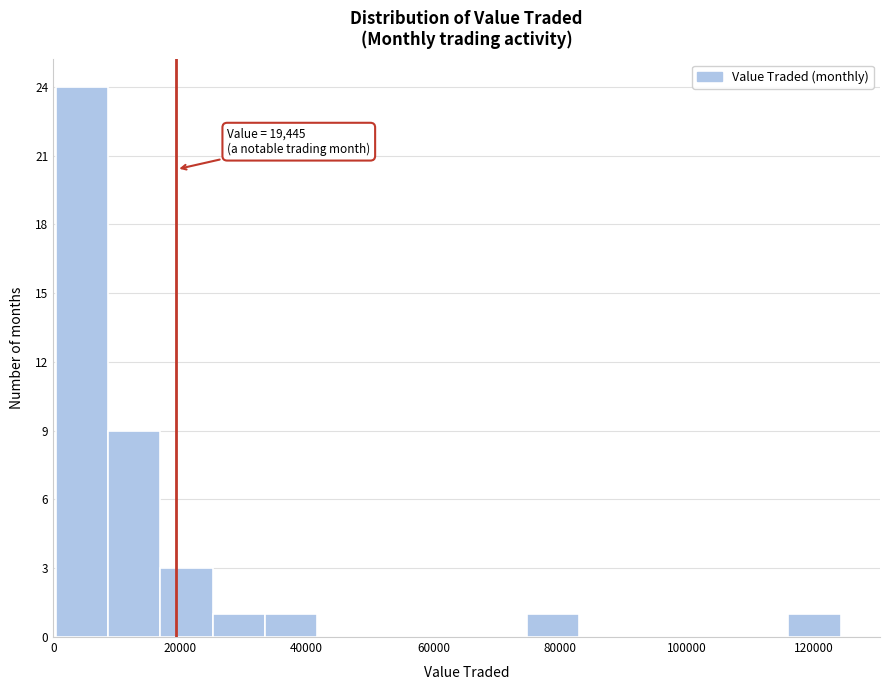

Which range on the x-axis has the tallest bar?

0 to 8000